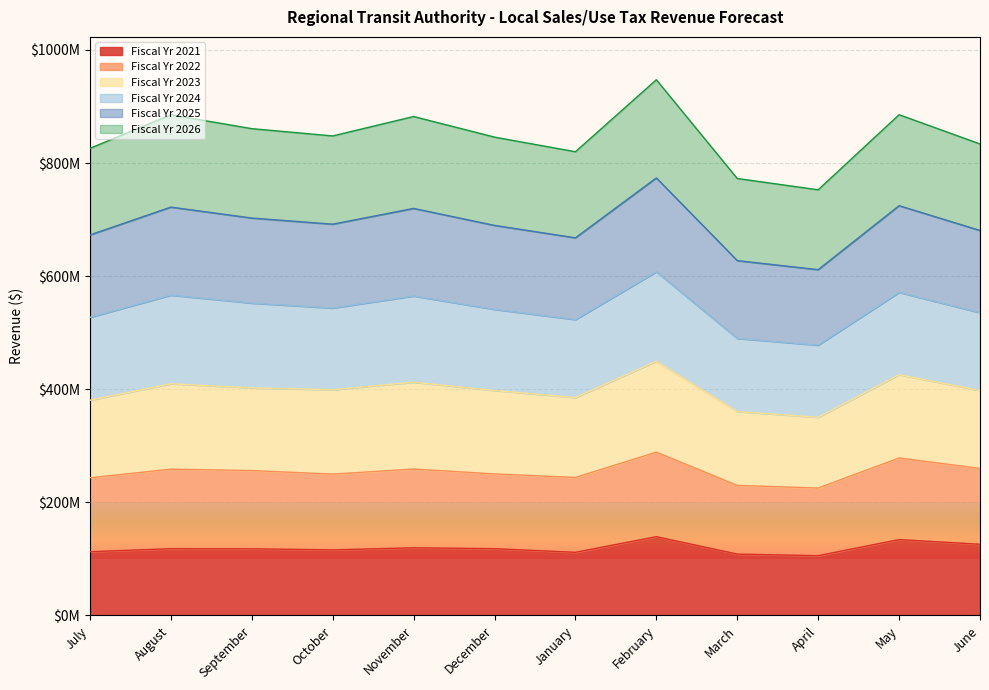

What is the smallest value displayed?

105703985